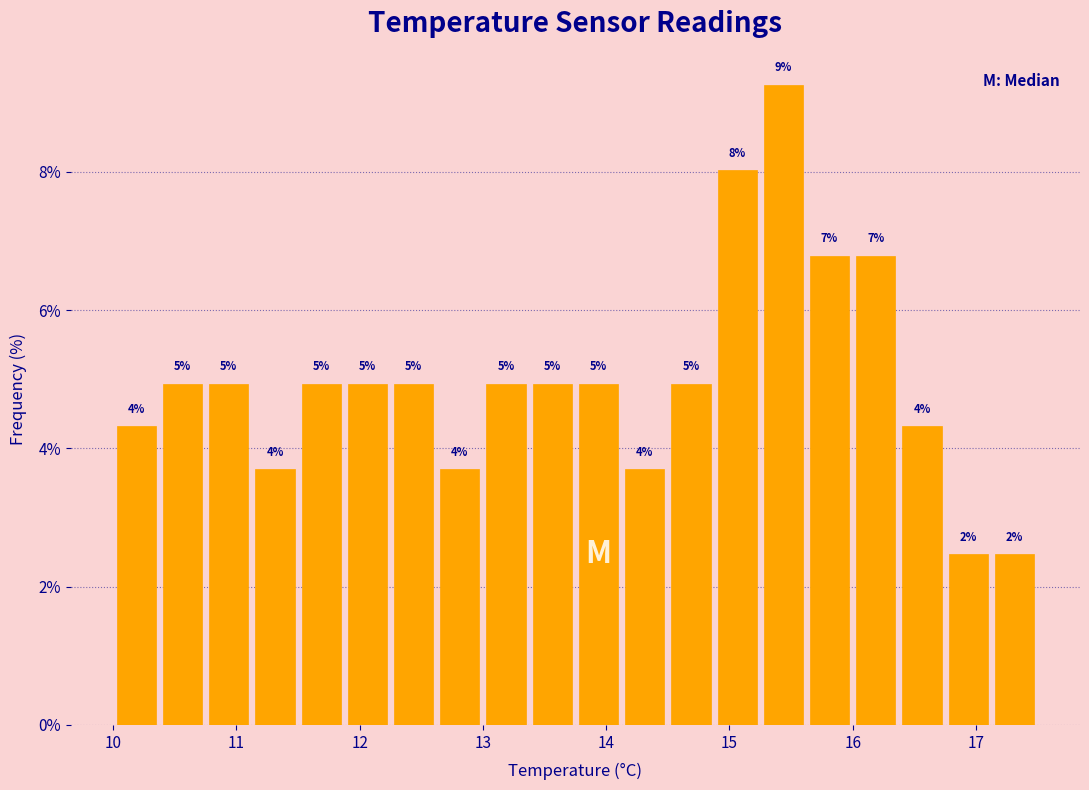

Read against the x-axis, roughly where is the centre of the tallest bar?

15.4